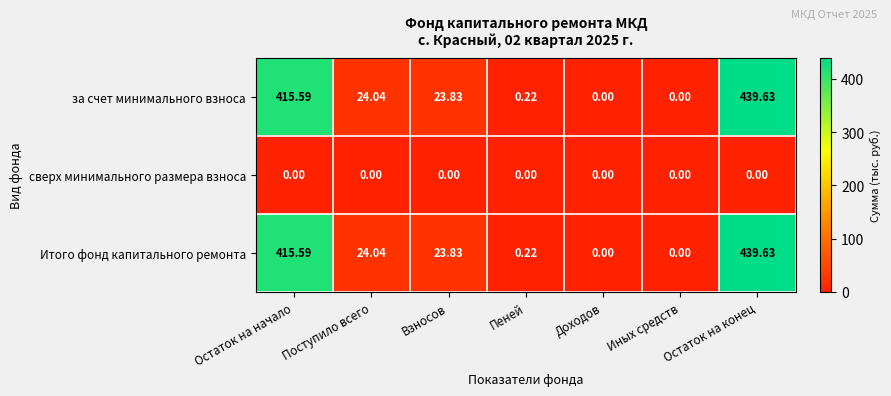

Which category has the highest value across all series?

Остаток на конец